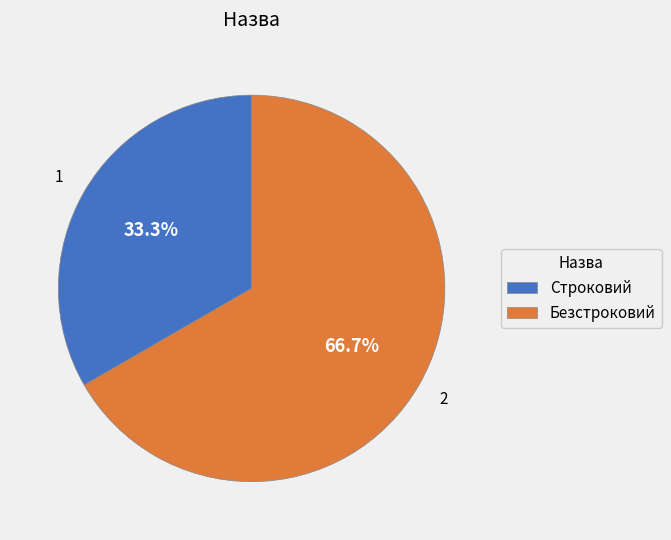

How many segments does this pie chart have?

2